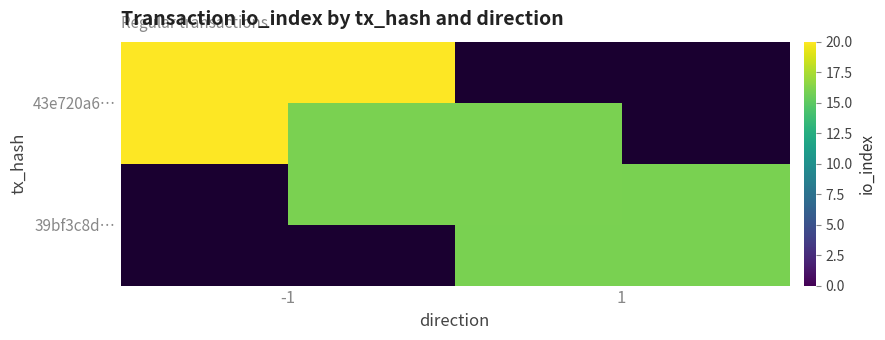

What is the difference between the highest and lowest values at -1?

20